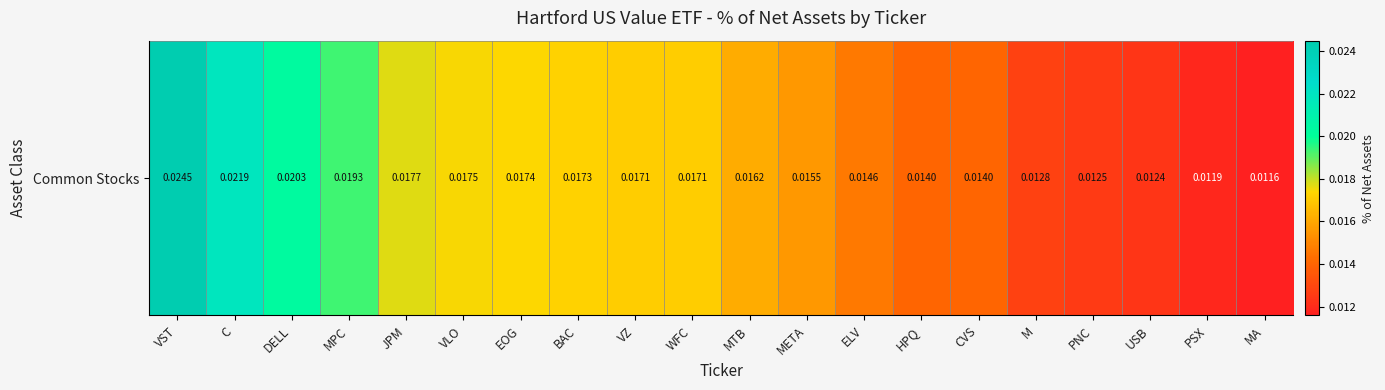

List the labels in order of value, smallest first.

MA, PSX, USB, PNC, M, CVS, HPQ, ELV, META, MTB, WFC, VZ, BAC, EOG, VLO, JPM, MPC, DELL, C, VST